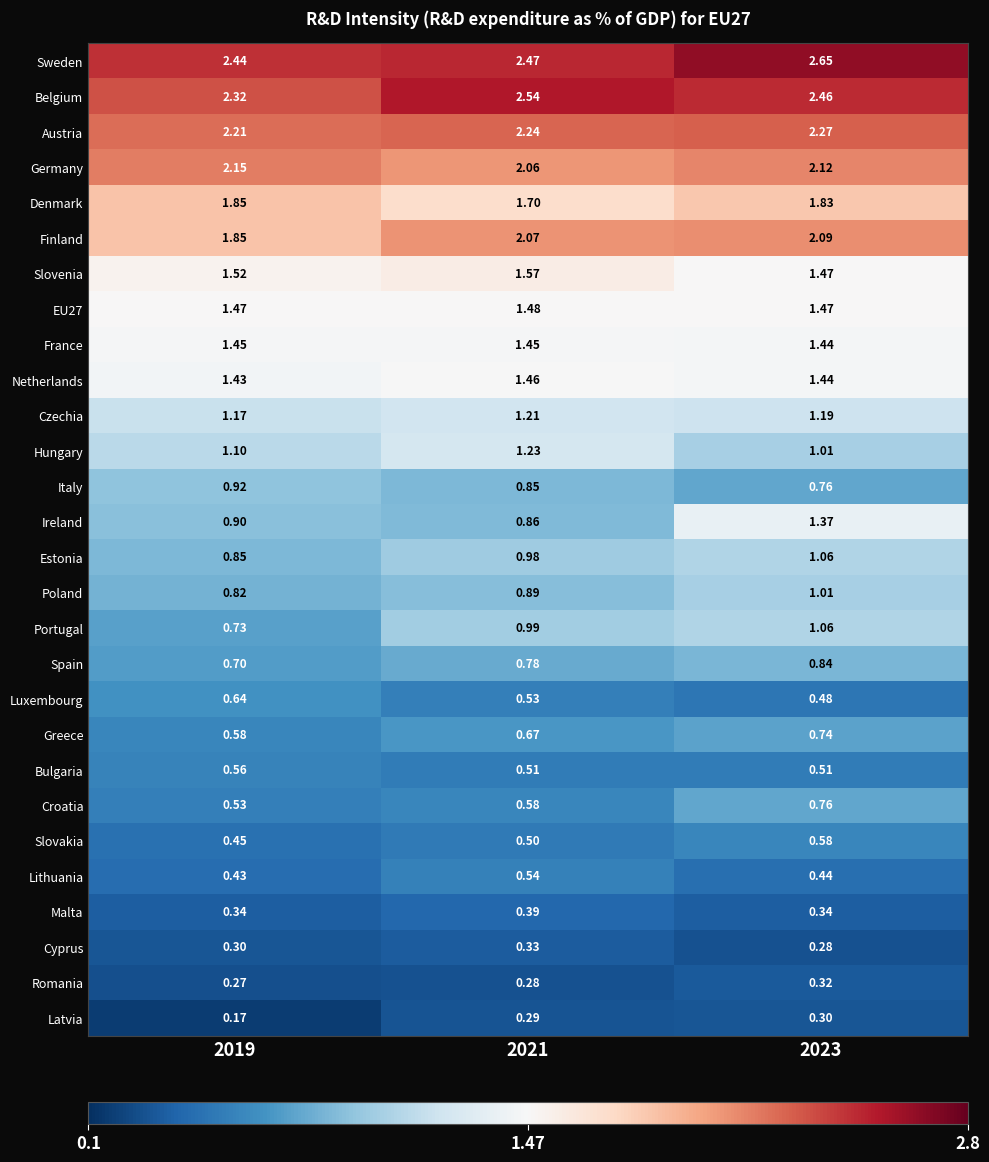

Which series changed the most between 2019 and 2021?

Portugal